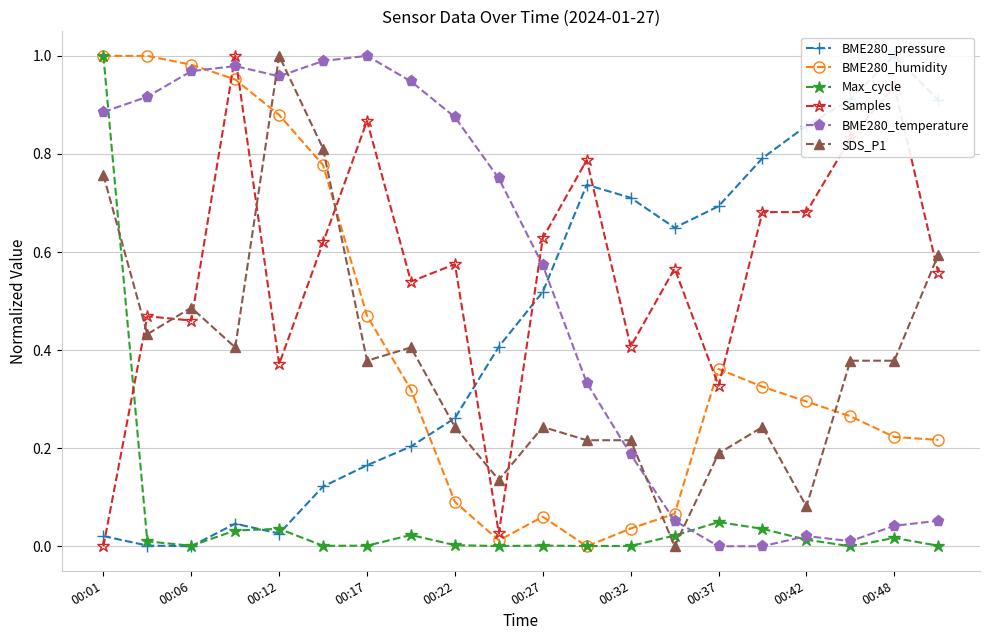

True or false: Samples has a value of 0.2 at 00:42.

False